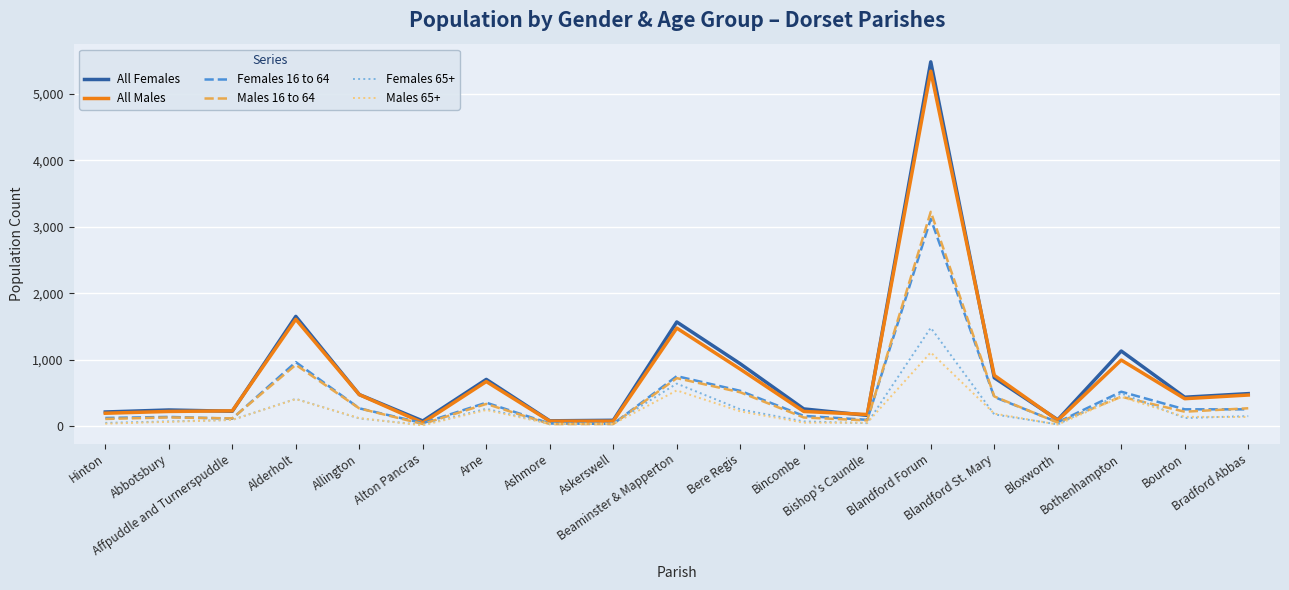

What is the maximum value for All Females?

5482